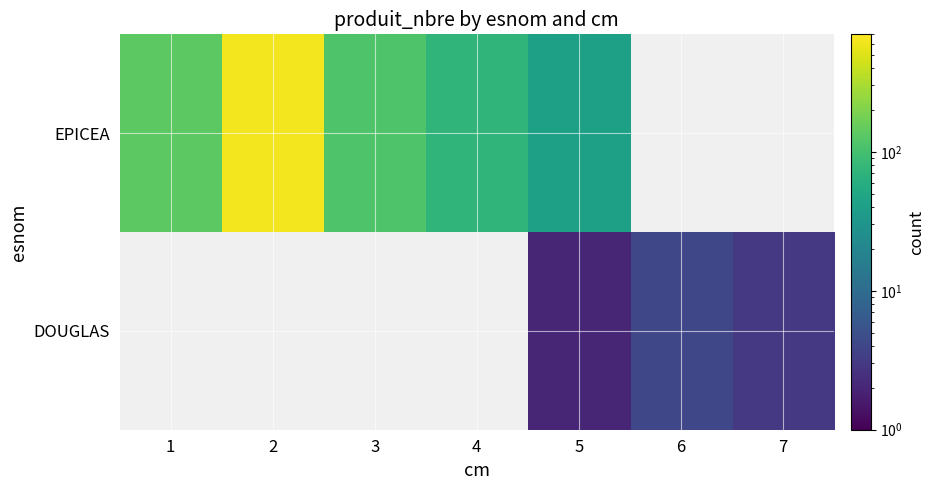

How many categories are shown in the chart?

7